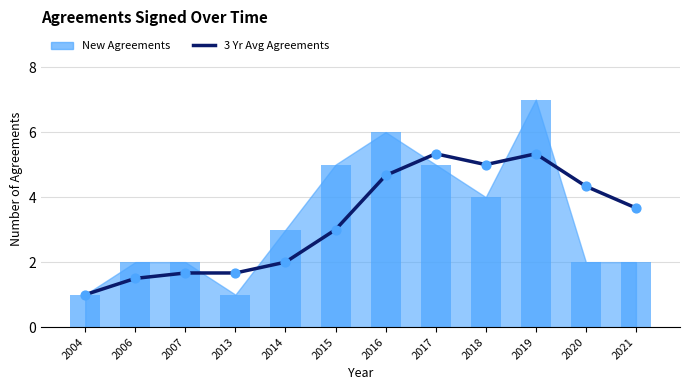

Between 2004 and 2015, which is larger?

2015